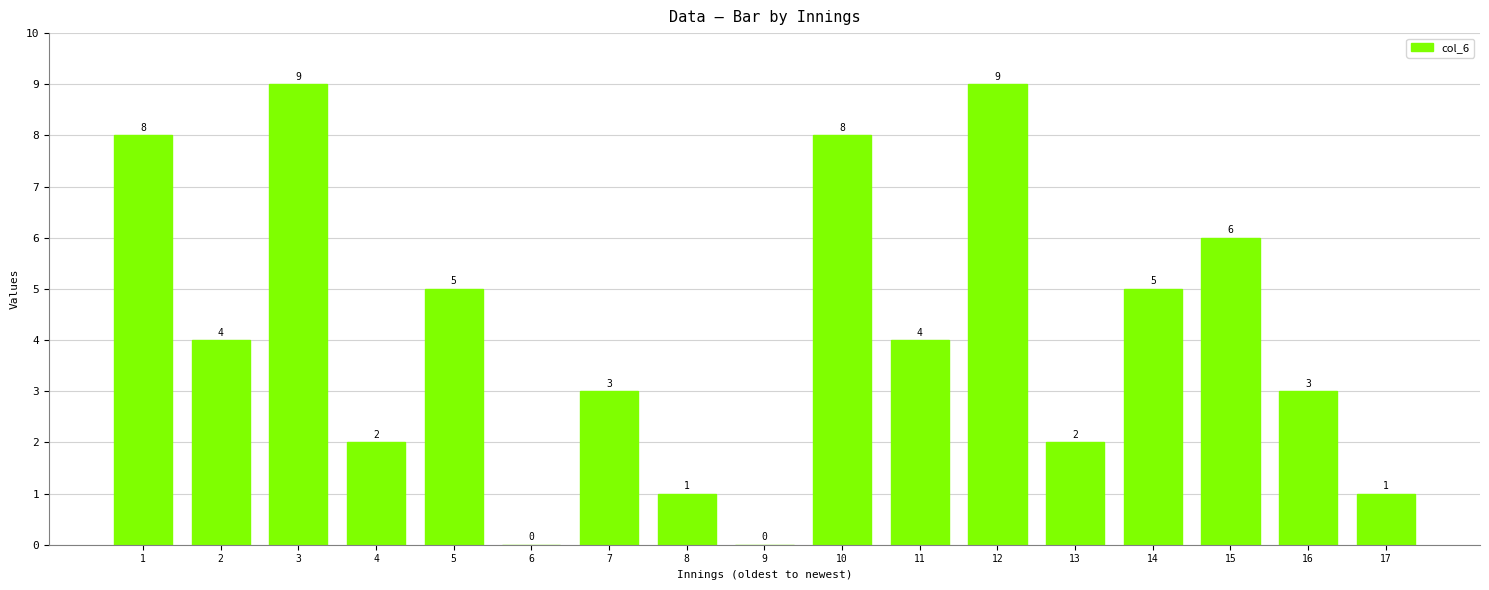

Which has a higher value, 2 or 6?

2